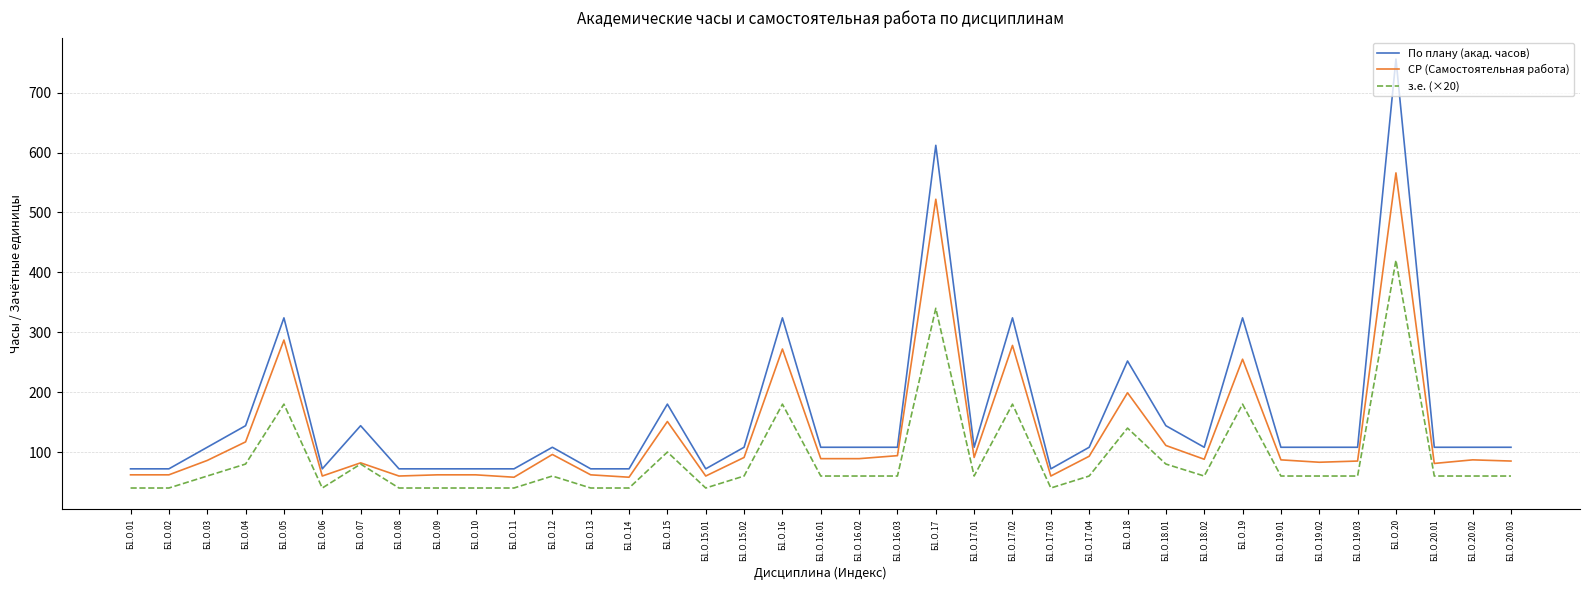

What is the spread (max minus min) of values at Б1.О.18.02?

48